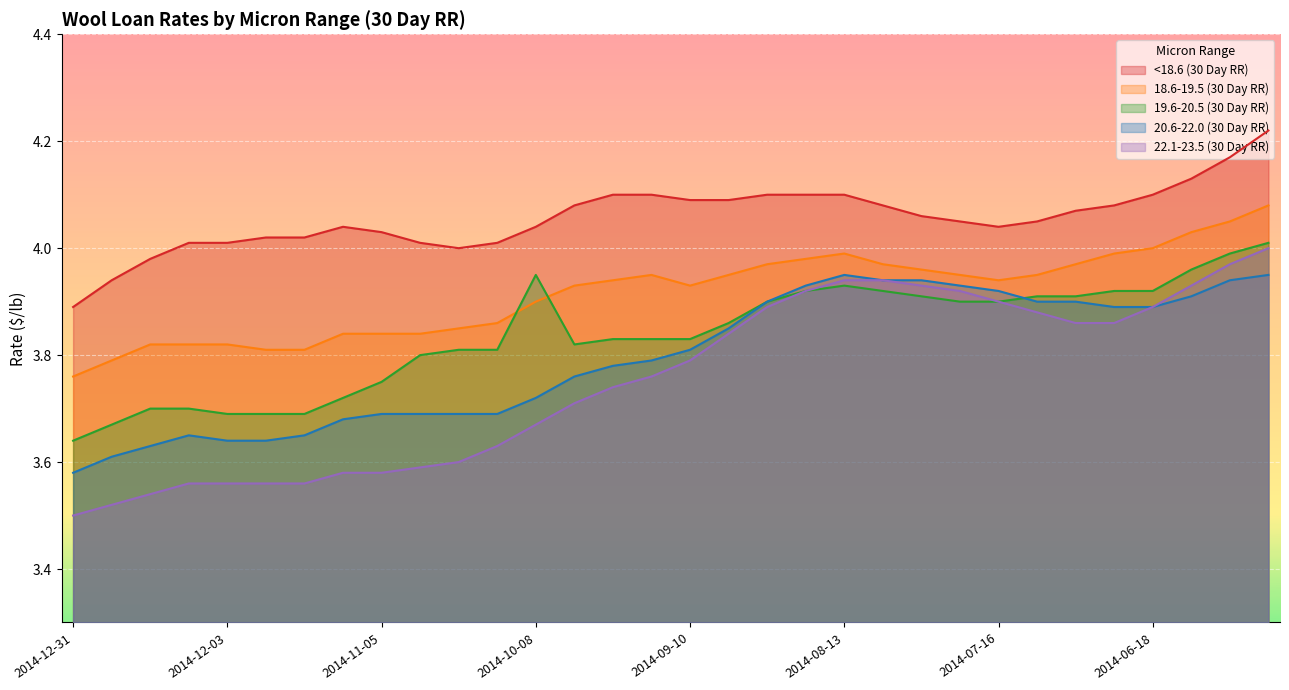

Which series has the widest spread of values?

22.1-23.5 (30 Day RR)